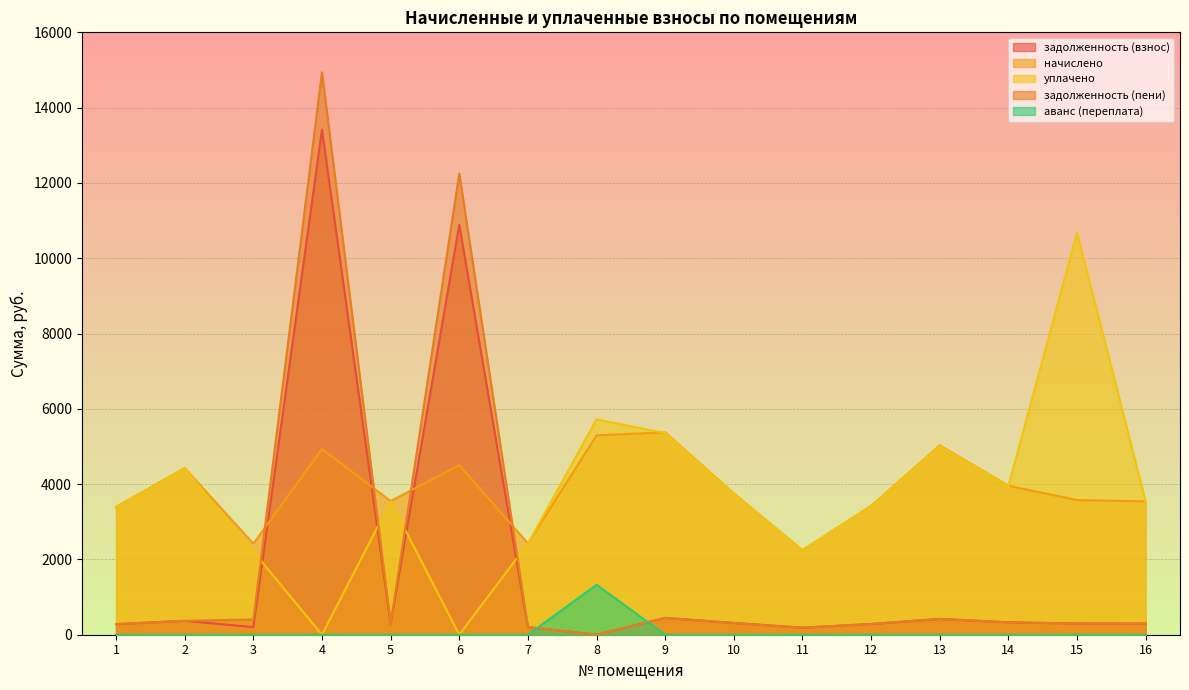

At how many categories does at least one series exceed 6972?

3